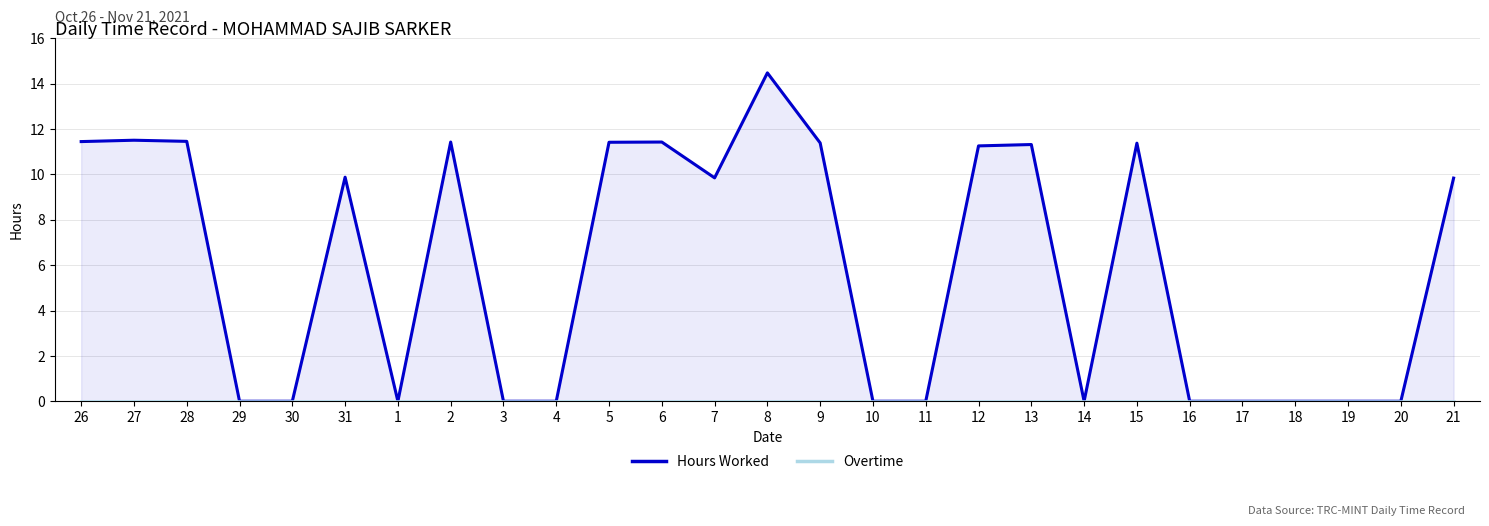

True or false: Overtime has more than 0 interior local peaks.

False